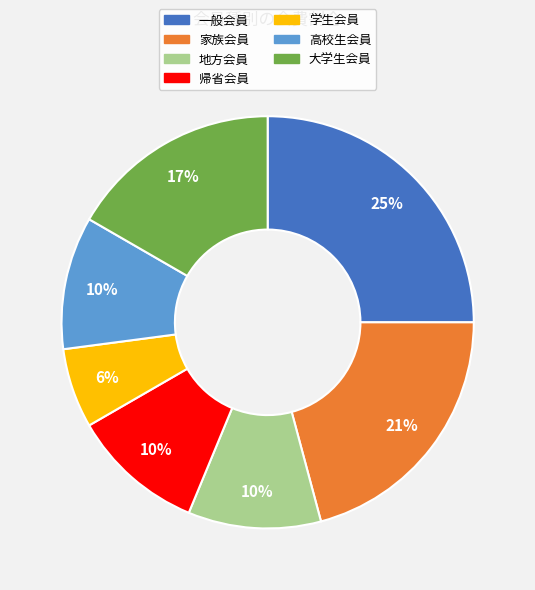

Do 学生会員 and 大学生会員 together represent more than half of the pie?

No